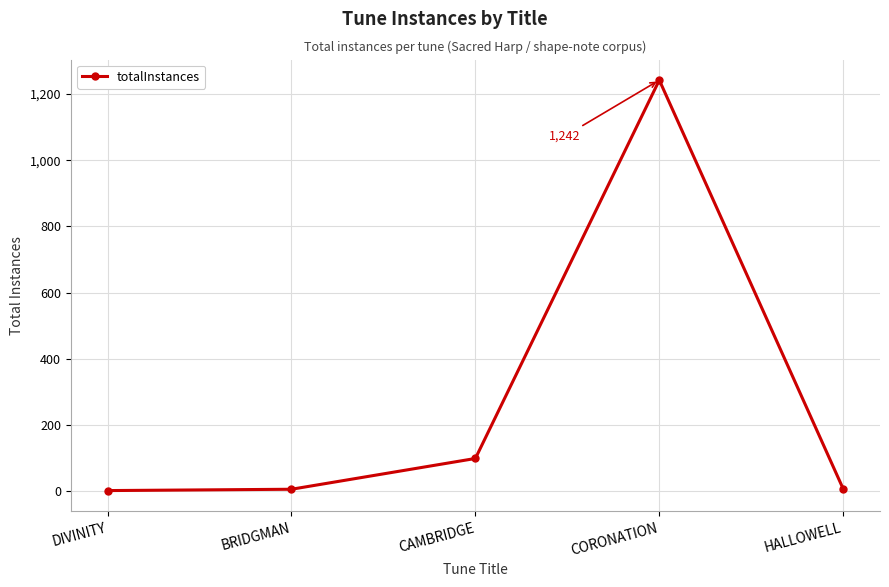

Is it true that the value at HALLOWELL is 7?

True